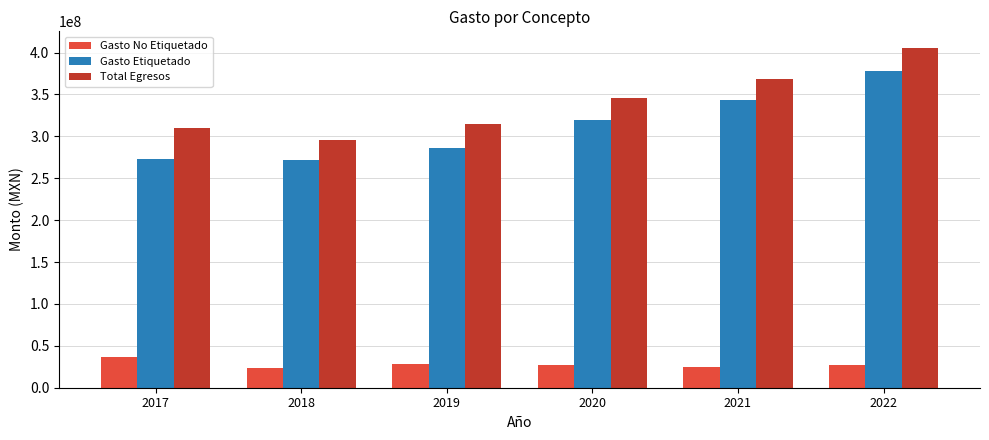

What is the spread (max minus min) of values at 2022?

378494127.6